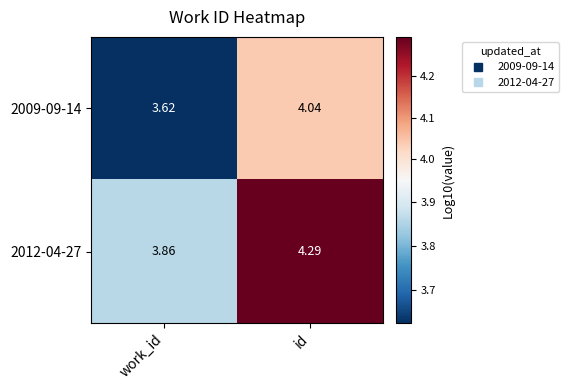

At which category does the chart reach its minimum across all series?

work_id